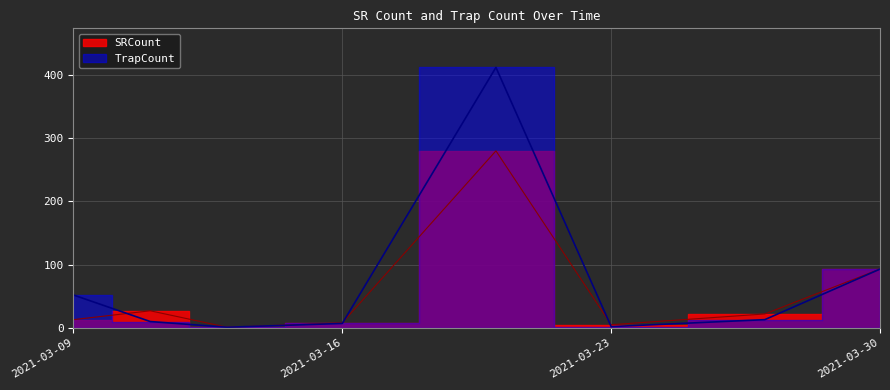

How many lines are shown in the chart?

2